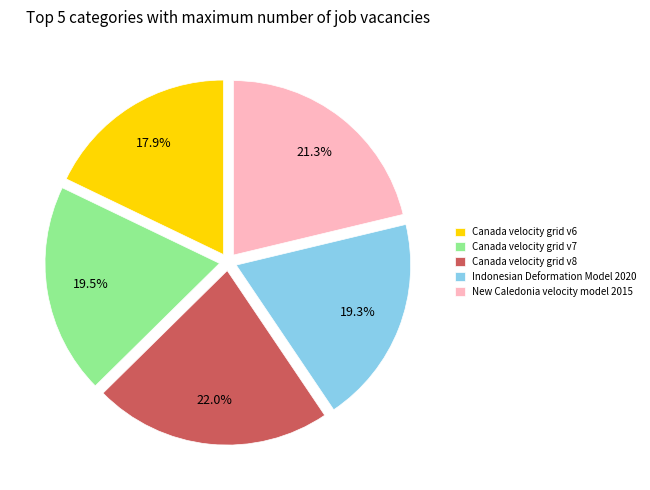

How many segments does this pie chart have?

5